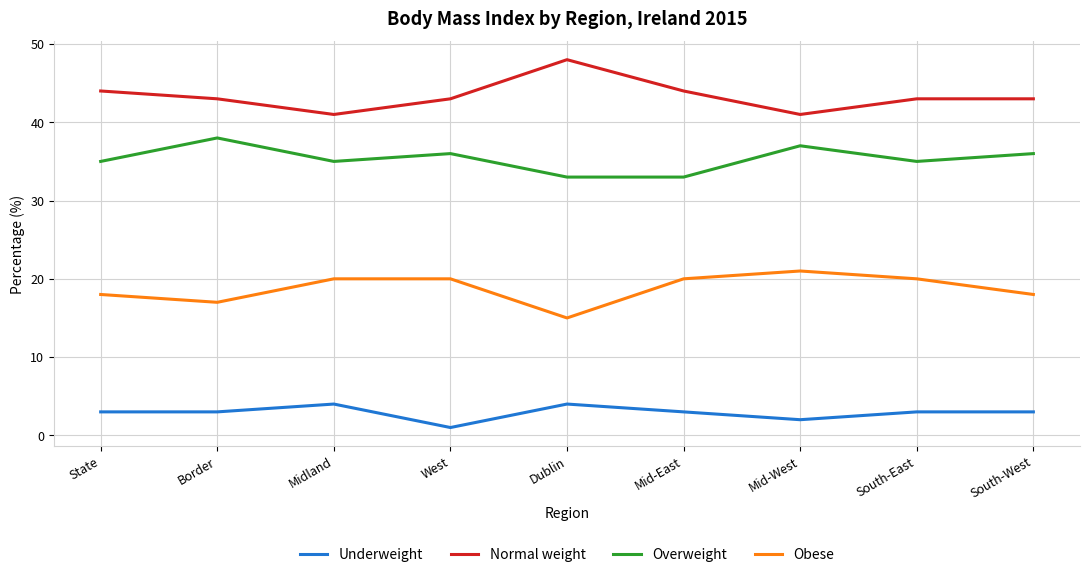

What is the difference between the highest and lowest values at Dublin?

44